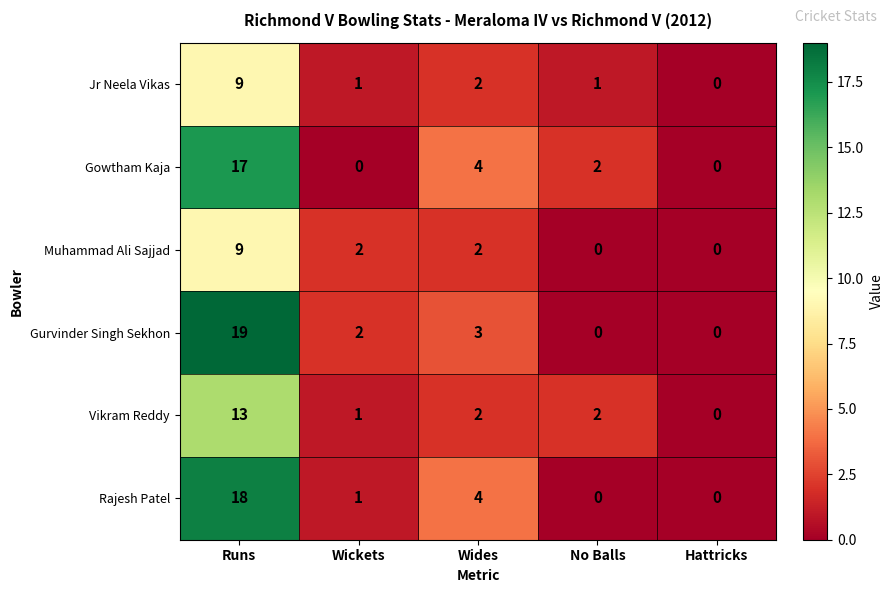

Count the Muhammad Ali Sajjad values in the range 0 to 2.

4